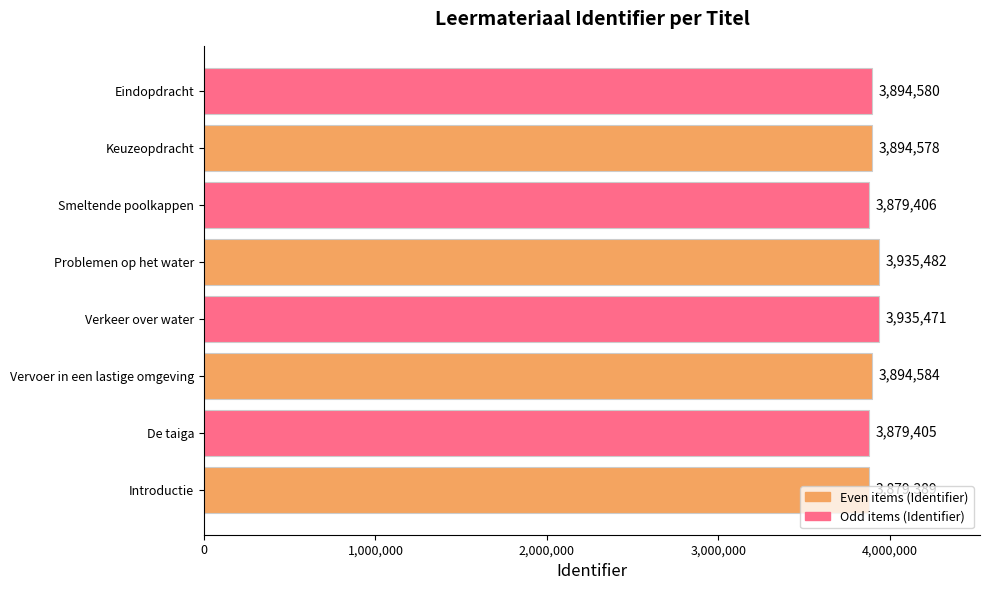

What is the difference between the second highest and minimum values?

56082